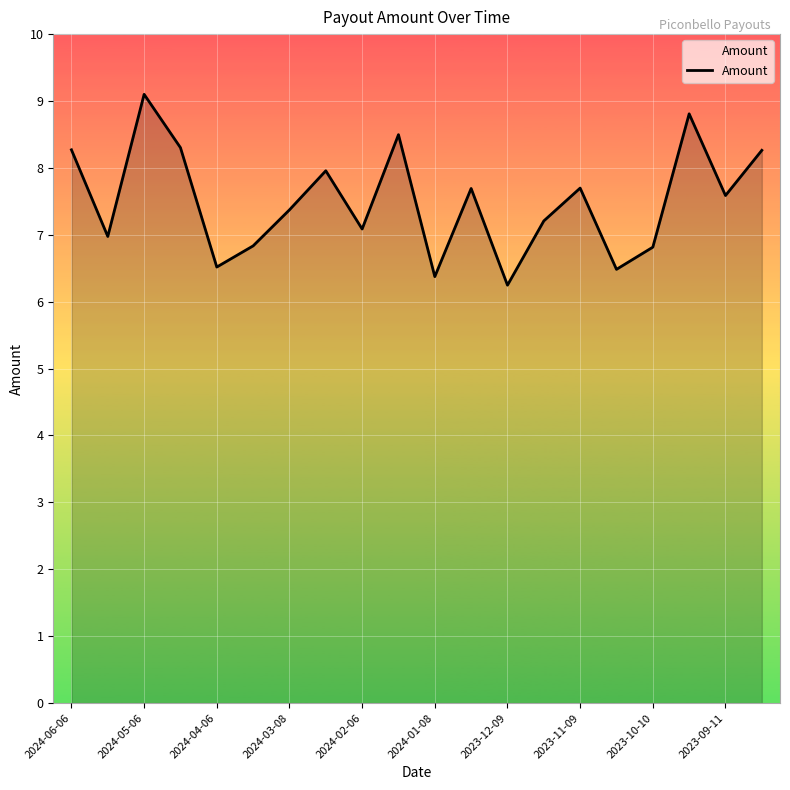

What is the difference between the maximum and minimum values?

2.9